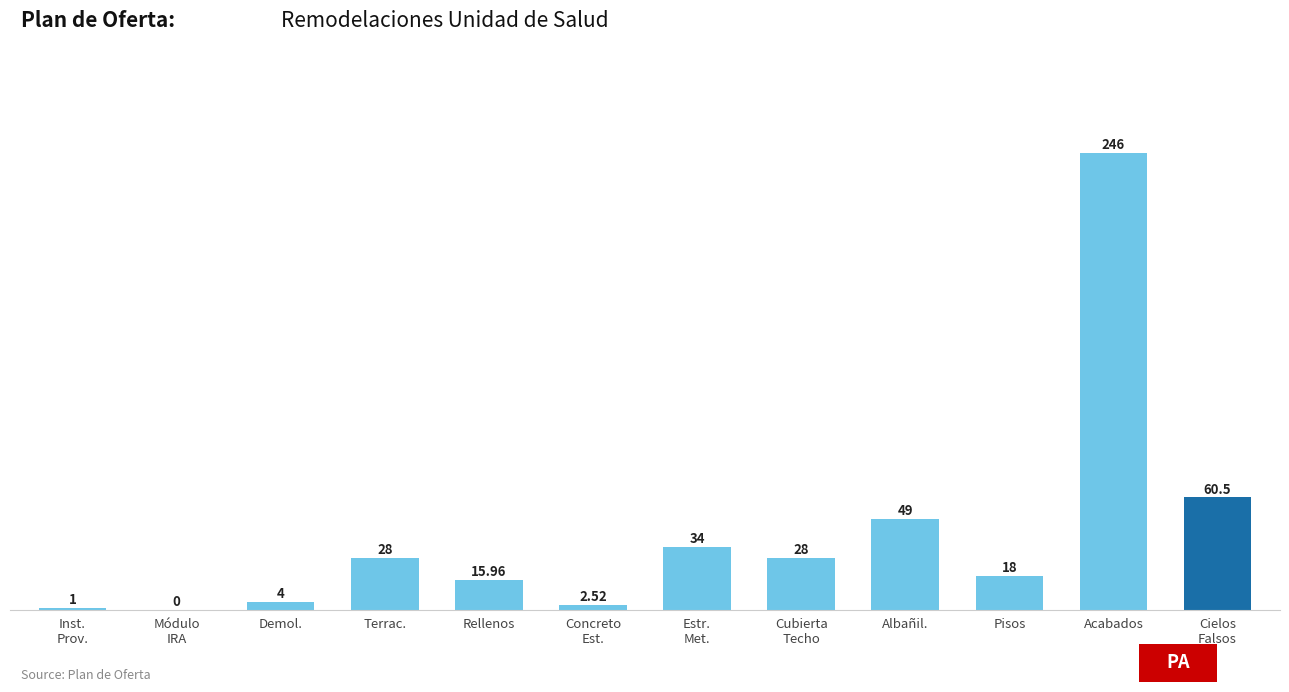

Which category has the highest value across all series?

Acabados